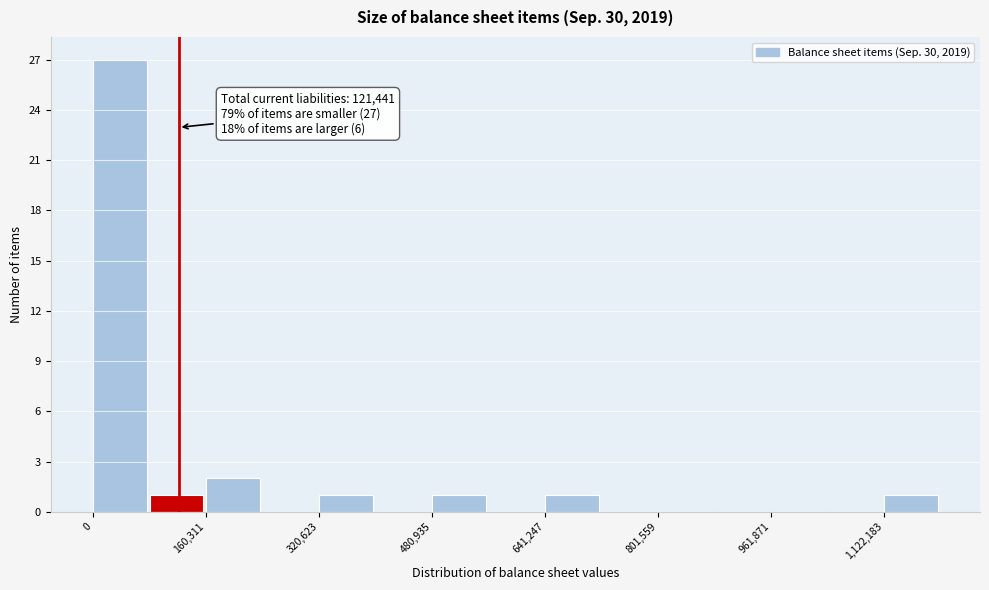

Over which range of the x-axis is the bar tallest?

0 to 80000